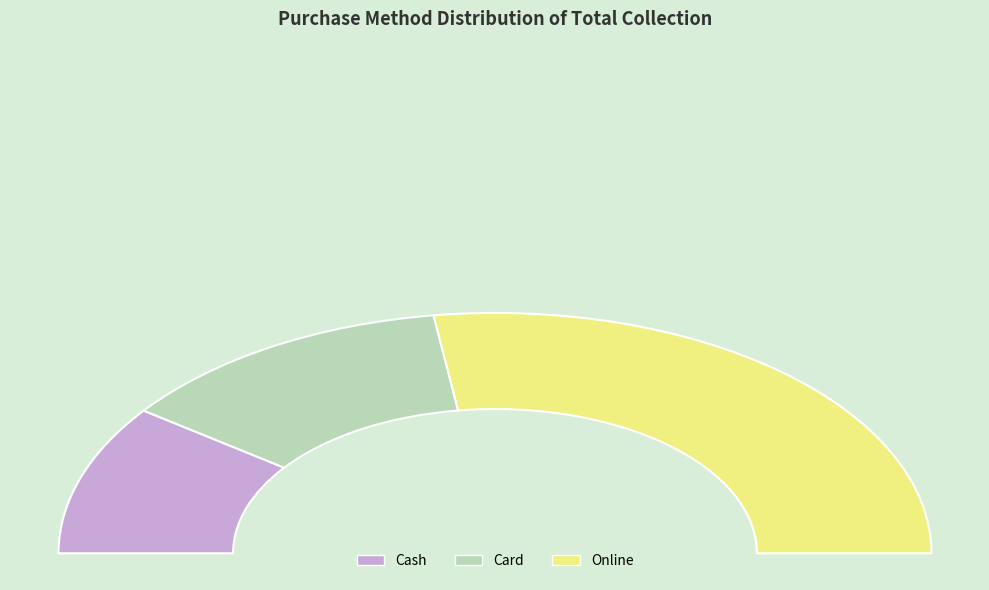

To the nearest percent, what is the combined percentage of Cash and Card?

46%